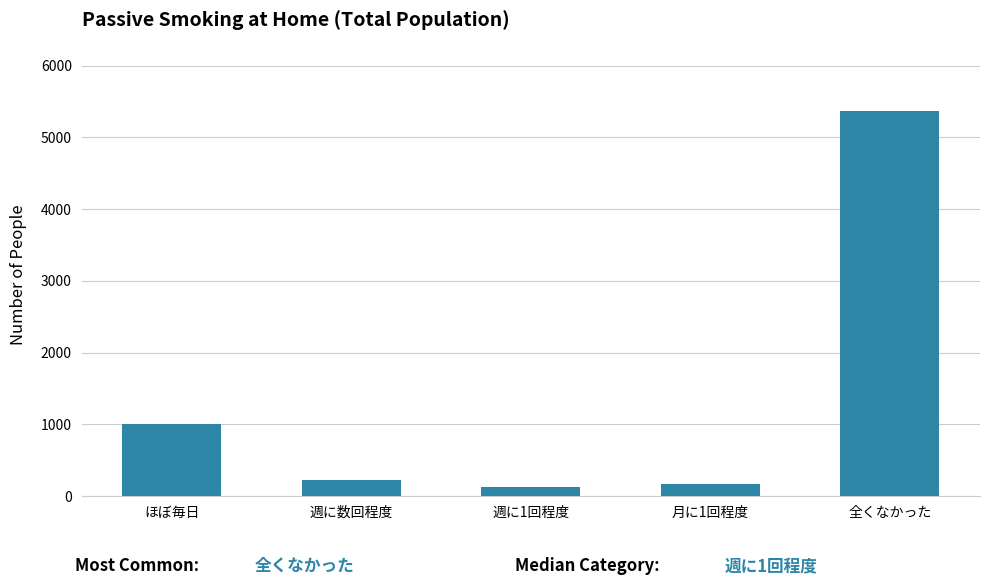

Reading left to right, list all the values displayed in this chart.

1009	221	134	169	5361